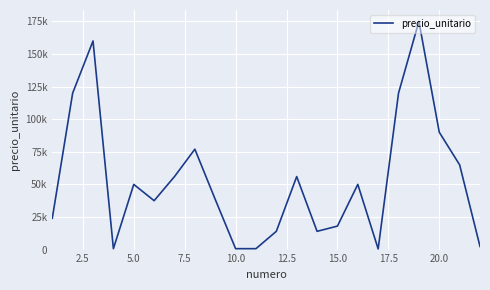

What is the maximum value shown in the chart?

175000